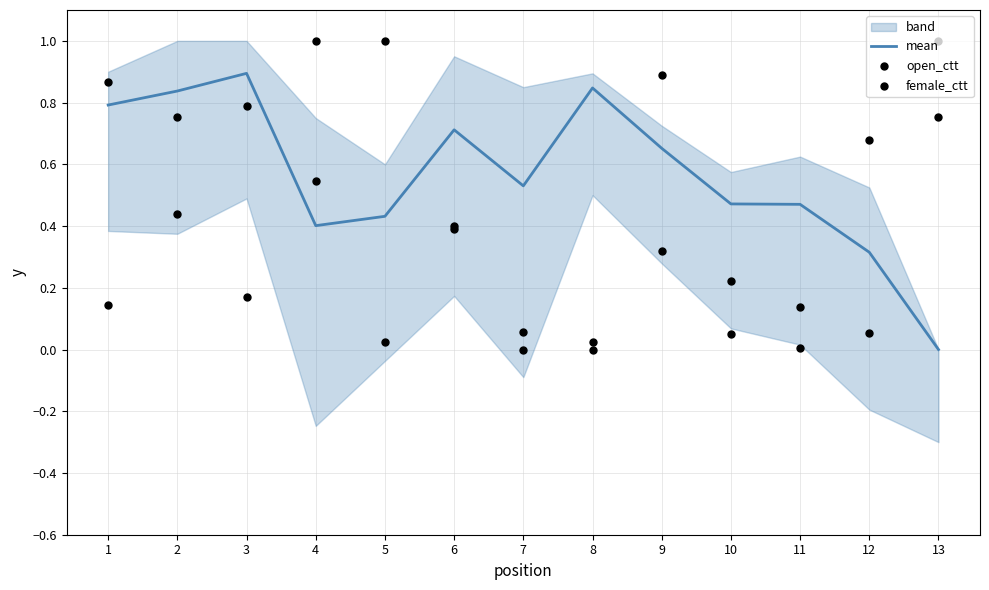

Which series has the largest total across all categories?

mean